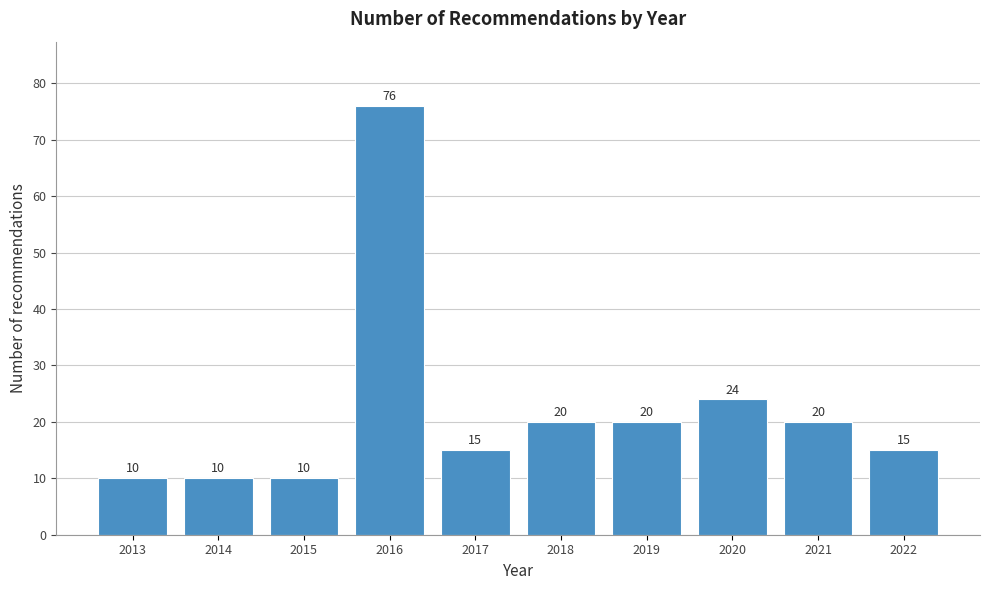

Reading right to left, extract all data points from this chart.

15	20	24	20	20	15	76	10	10	10